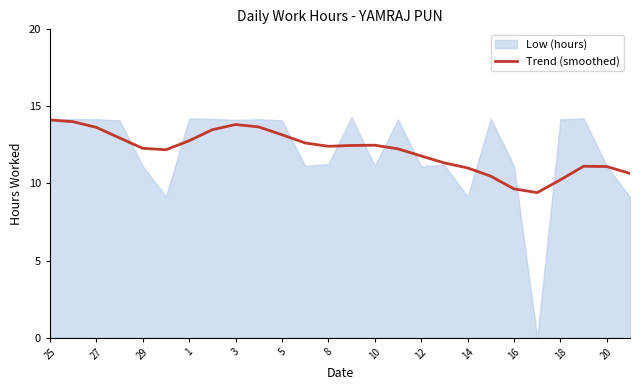

What is the maximum value shown in the chart?

14.1